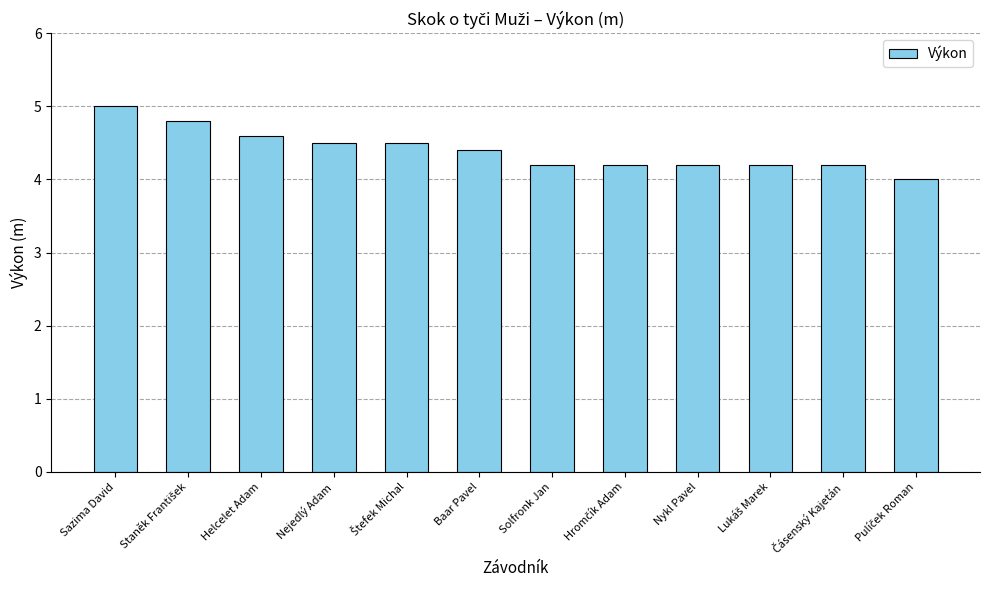

Is it true that the value at Sazima David is 2.4?

False